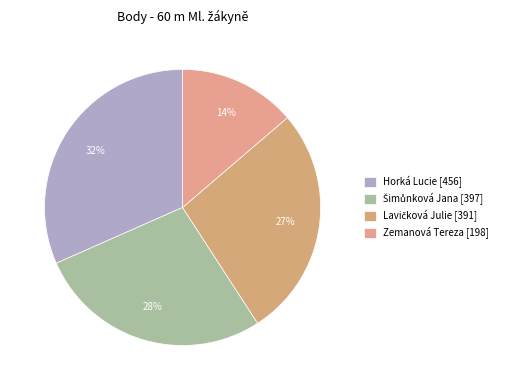

To the nearest percent, what is the difference between the largest and smallest slice percentages?

18%